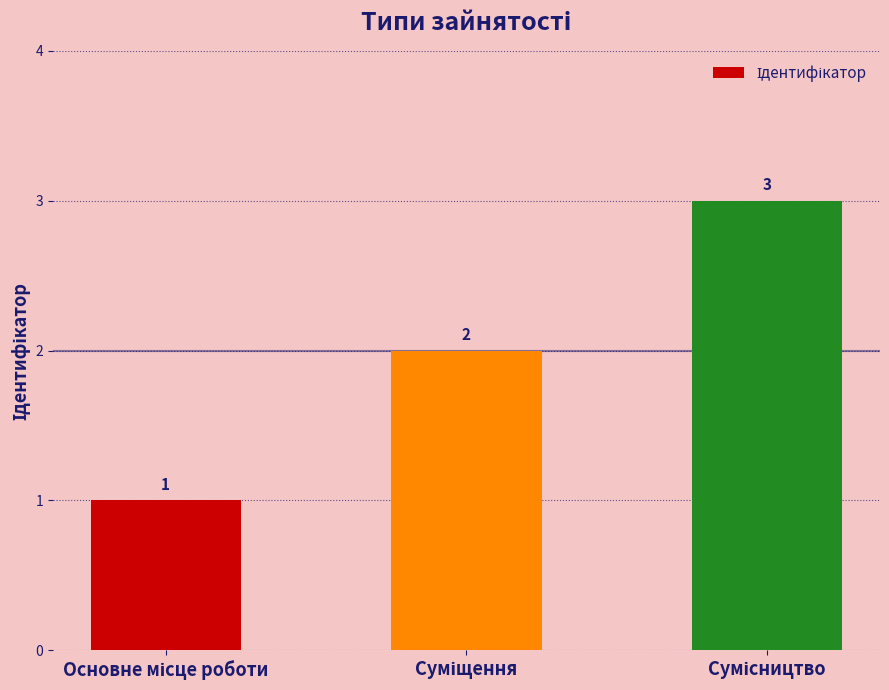

What is the value of the 1st bar from the left?

1